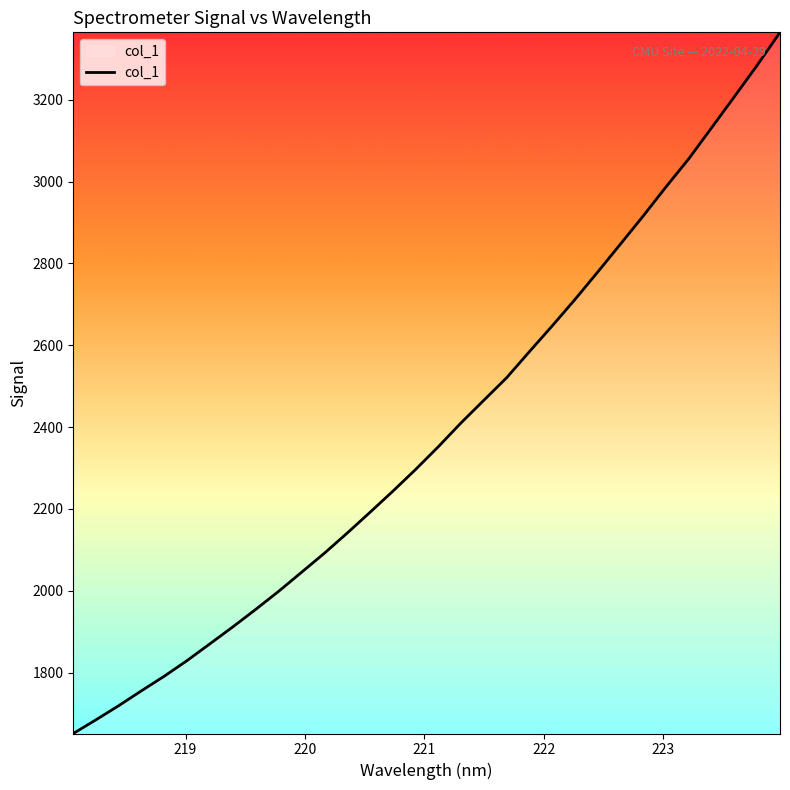

What is the difference between the maximum and minimum values?

1714.0